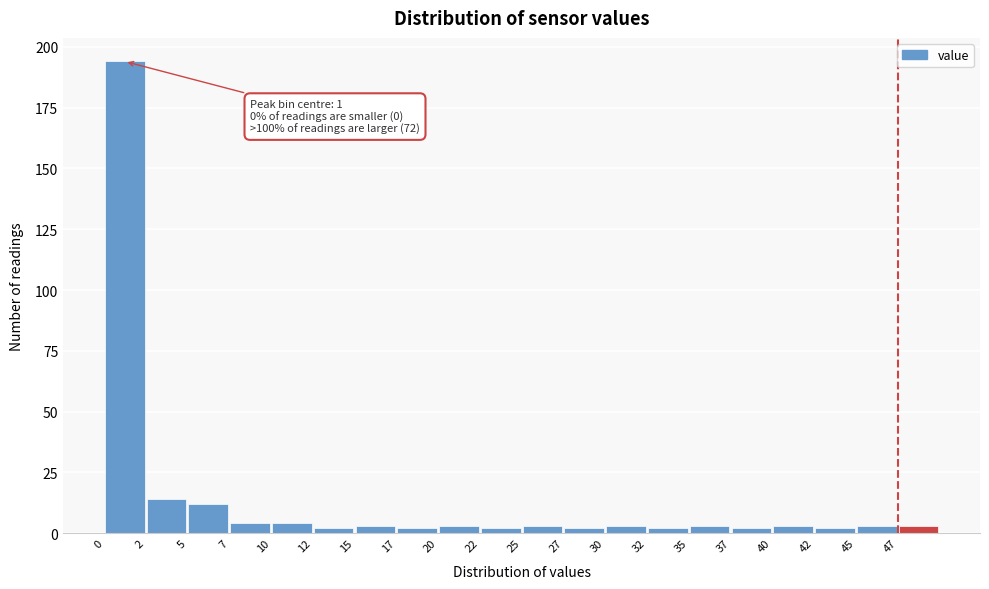

Over which range of the x-axis is the bar tallest?

0.0 to 2.5